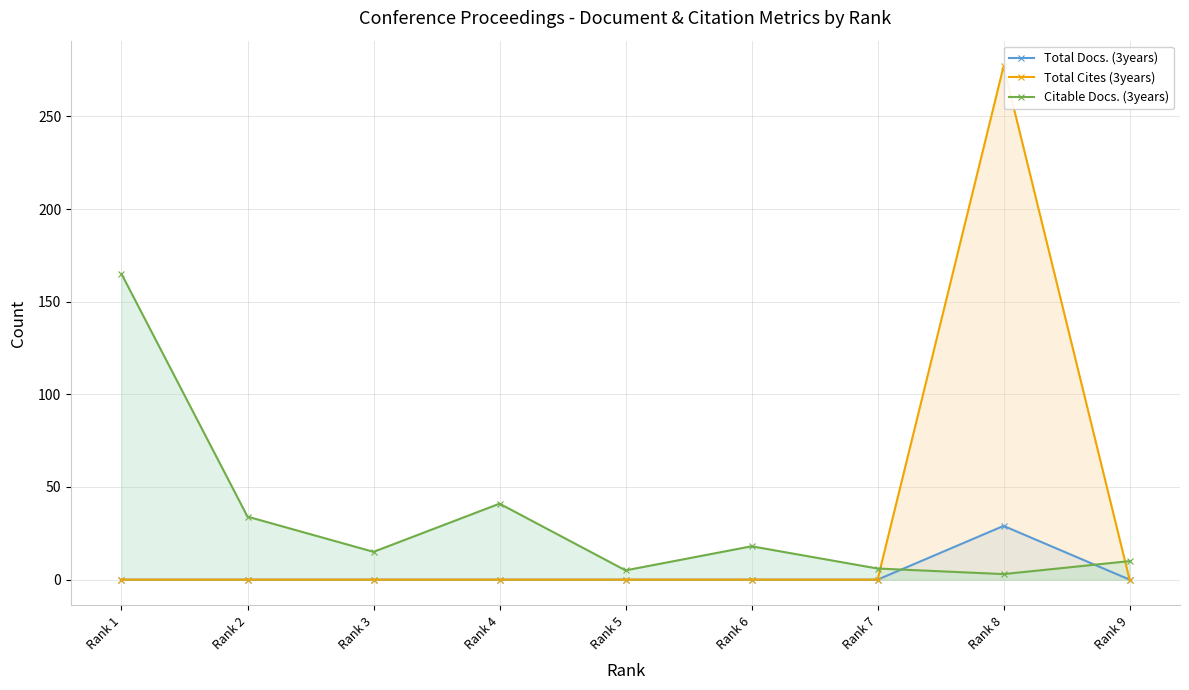

Where do Total Docs. (3years) and Citable Docs. (3years) first cross each other?

Rank 7 and Rank 8